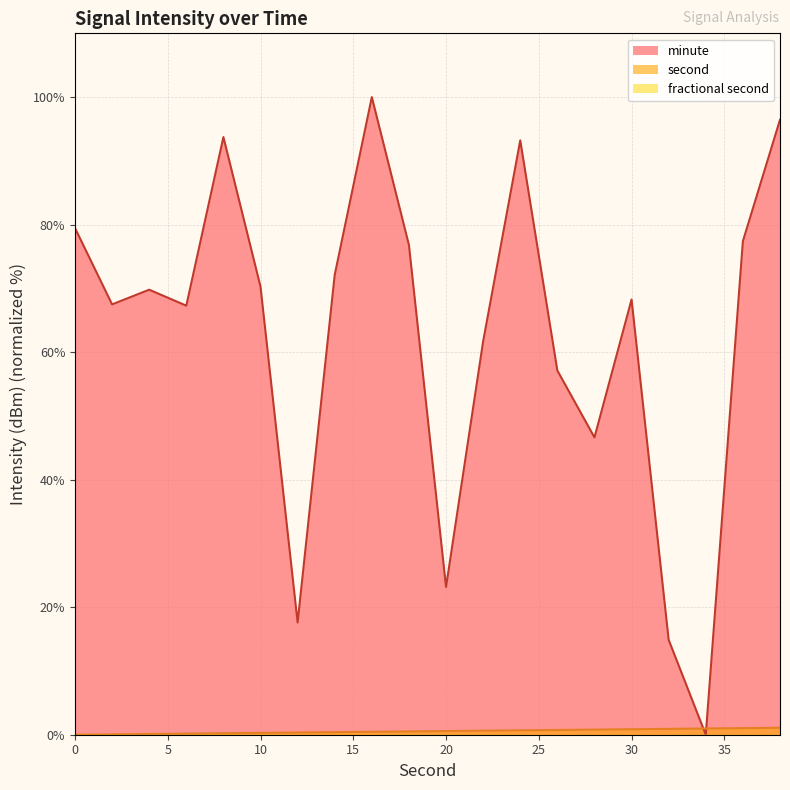

True or false: fractional second_line has more than 0 points higher than both neighbors.

False